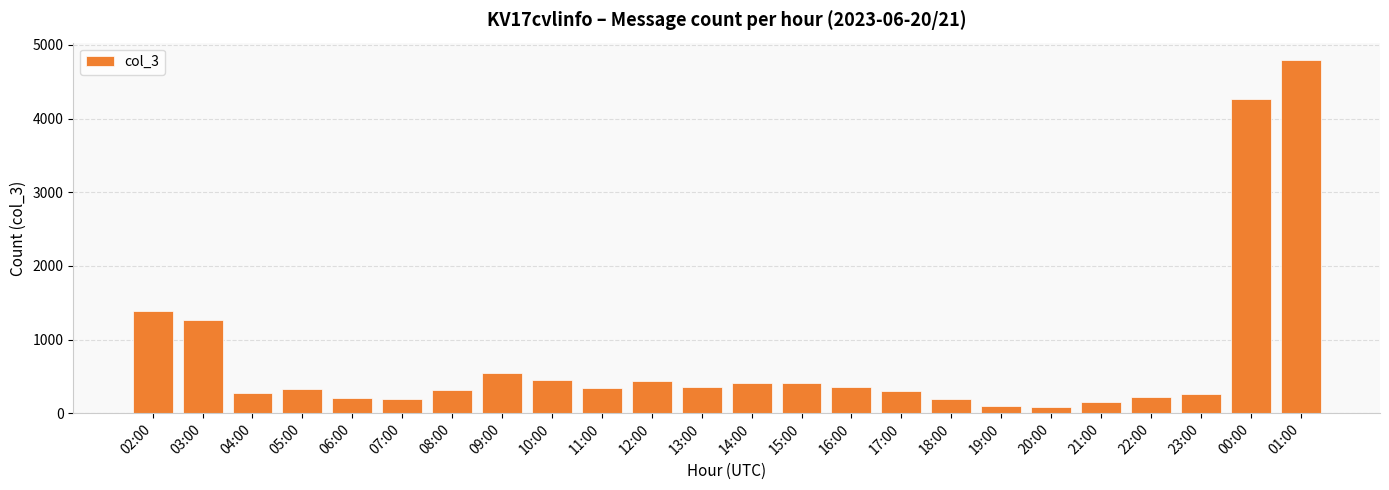

What is the difference between the second highest and second lowest values?

4170